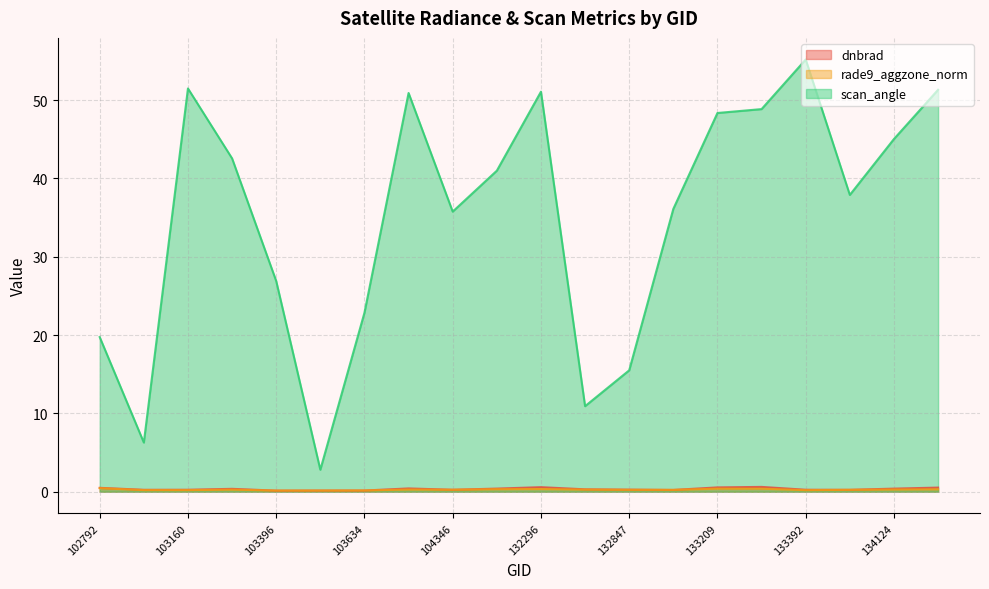

How many lines are shown in the chart?

3